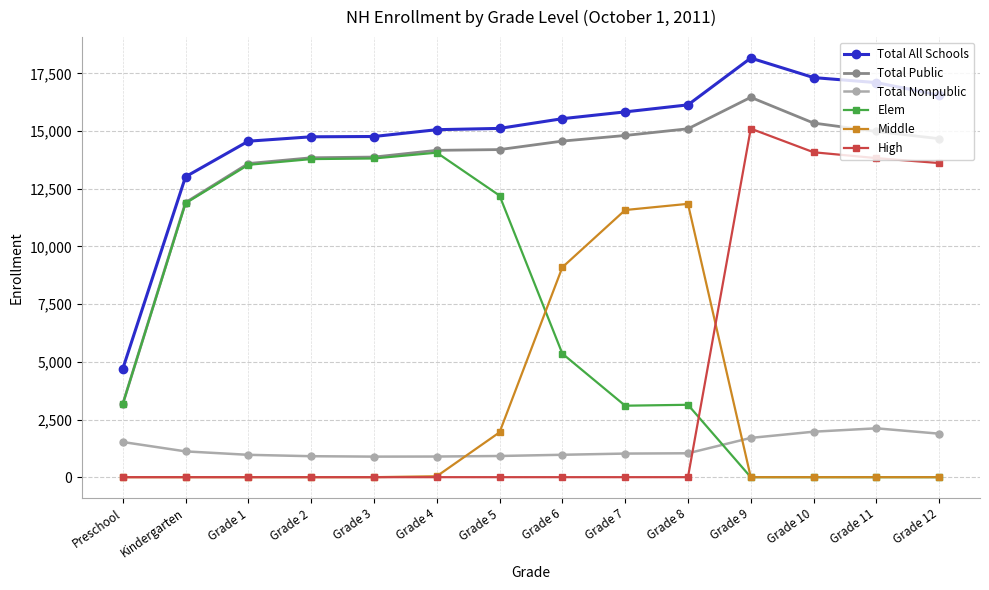

What is the difference between the second highest and minimum values in the Total Nonpublic series?

1080